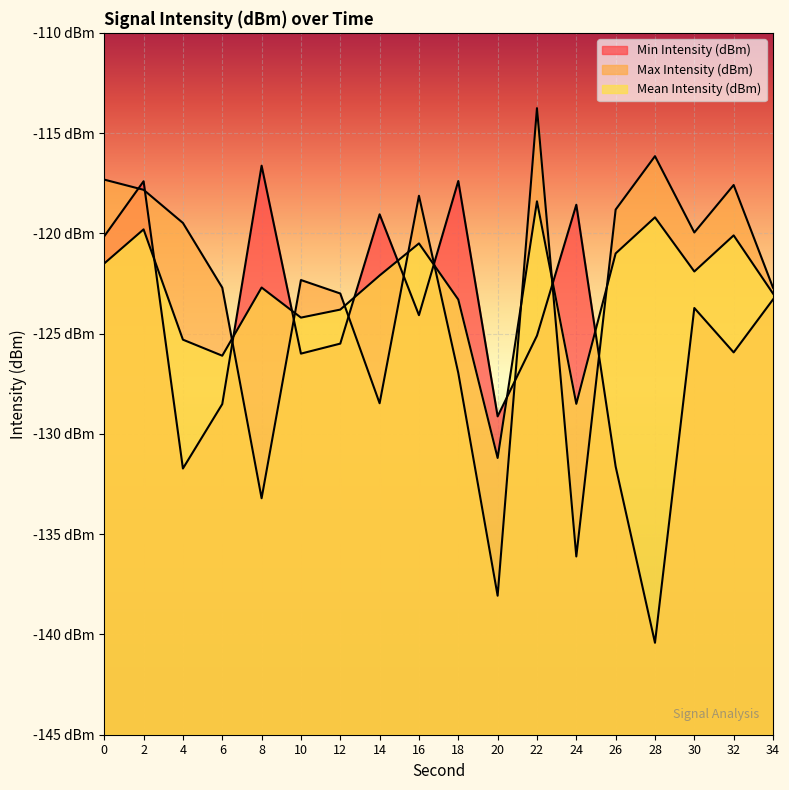

Is the value of Mean Intensity (dBm) at 4 greater than the value of Min Intensity (dBm) at 22?

No